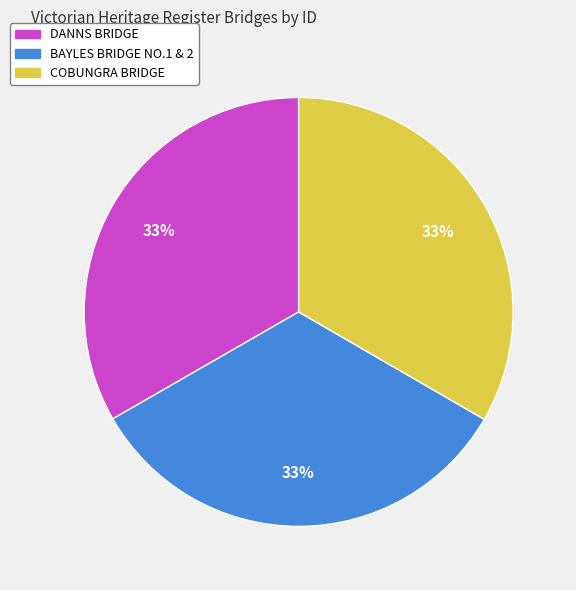

Approximately how many times larger is the value at BAYLES BRIDGE NO.1 & 2 compared to COBUNGRA BRIDGE?

1.0